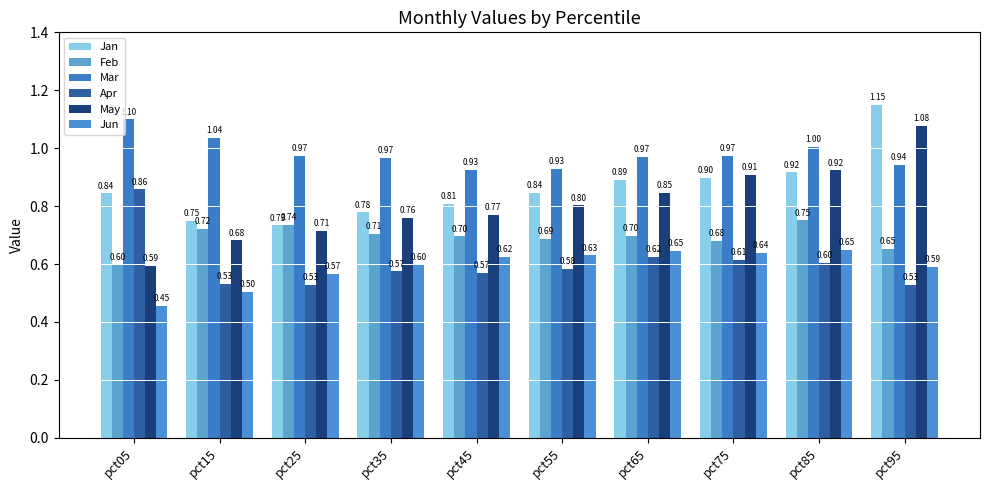

How many series are shown in this chart?

6